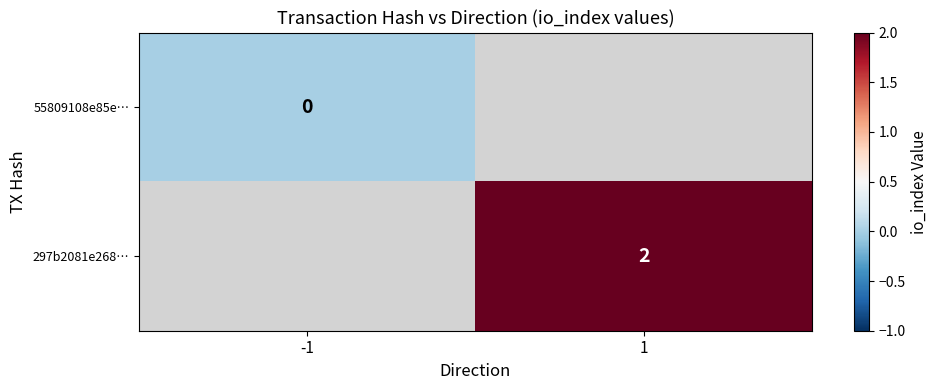

At how many categories does at least one series exceed 1?

1